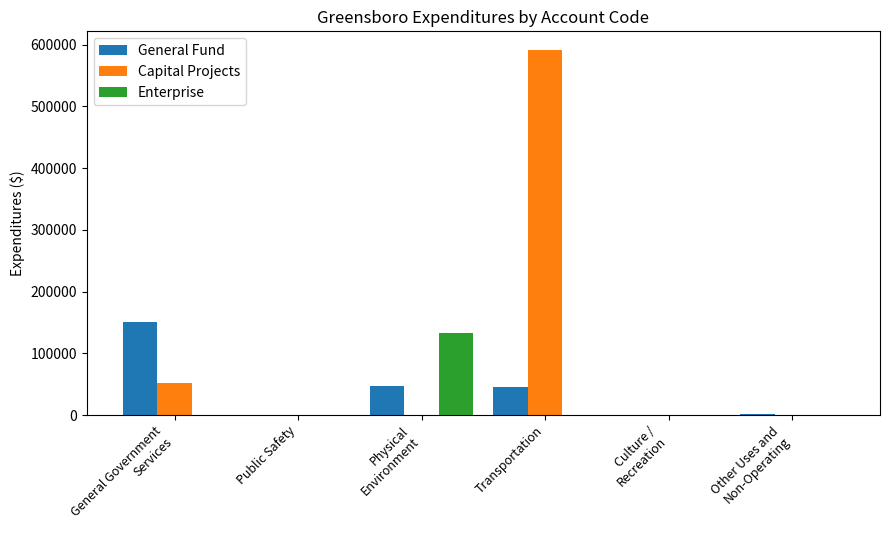

The Capital Projects series shows 0 at Physical
Environment. True or false?

True